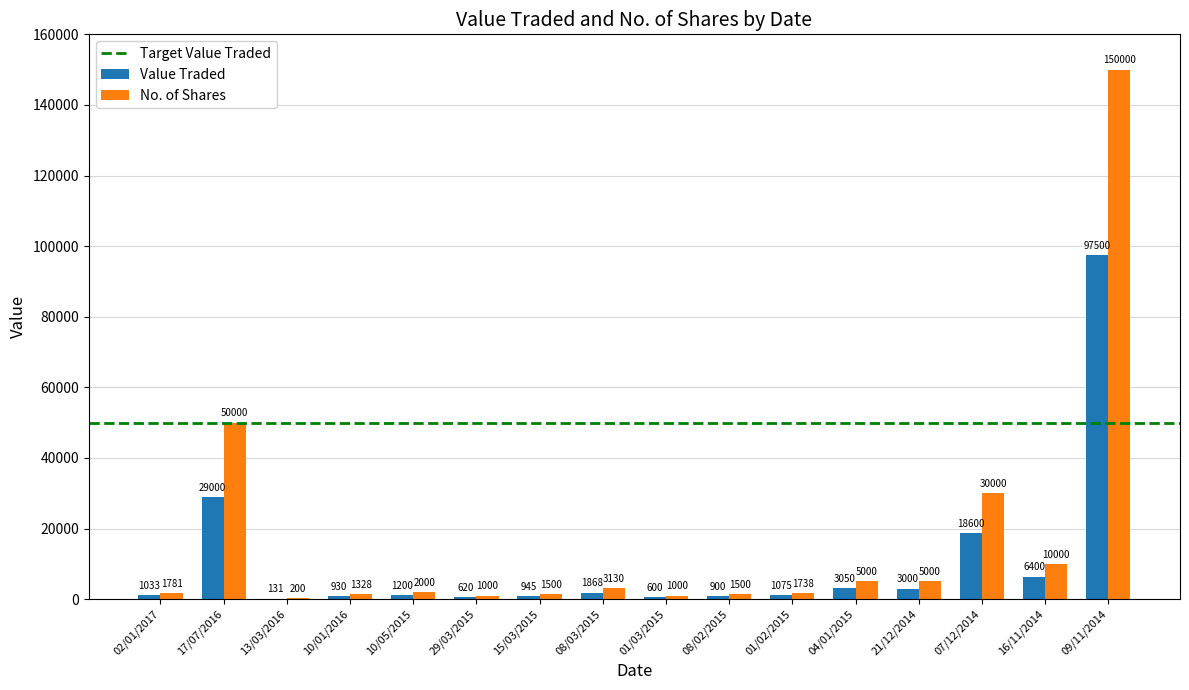

What is the sum of all No. of Shares values?

265177